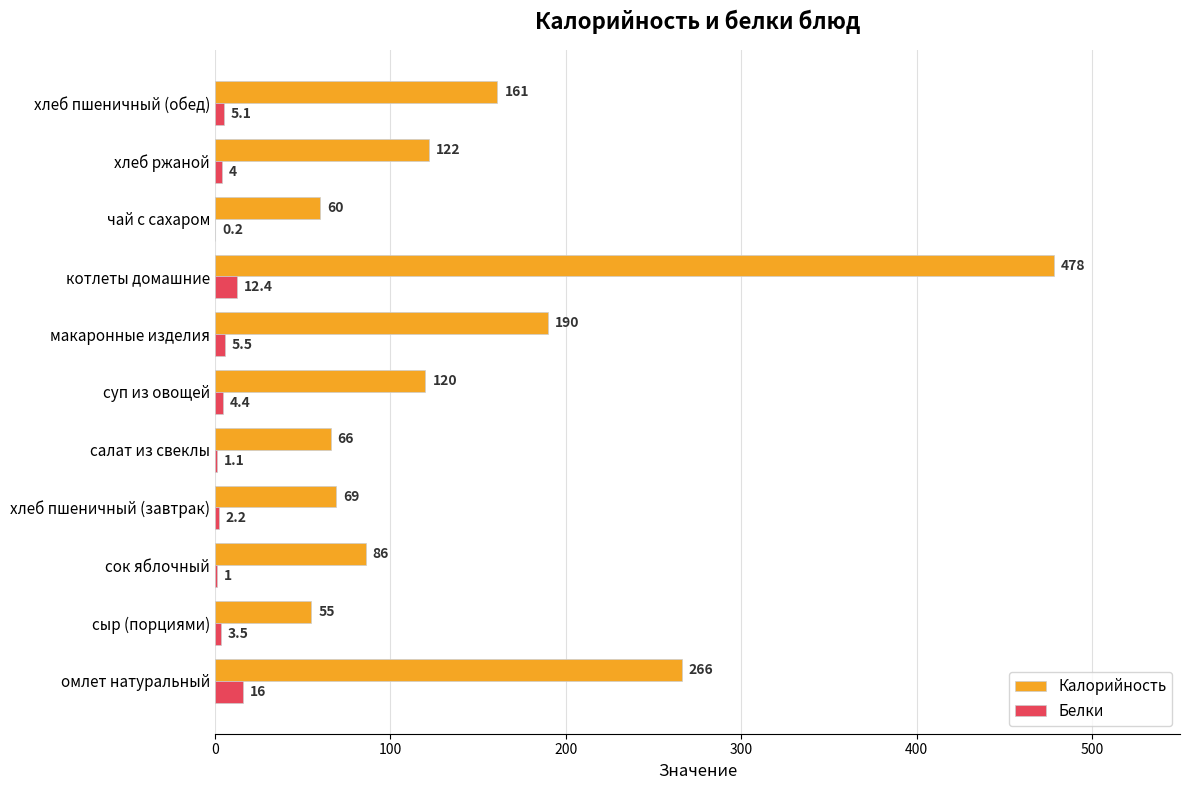

Which series changed the most between омлет натуральный and сок яблочный?

Калорийность